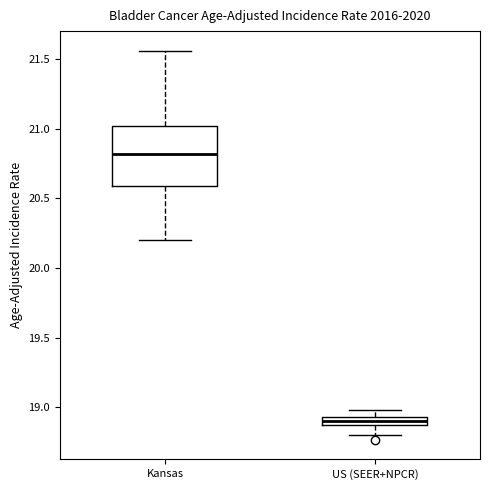

Where is the upper edge of the box for Kansas on the y-axis? The values are not printed on the chart, so give them approximately, as read against the axis.

21.00